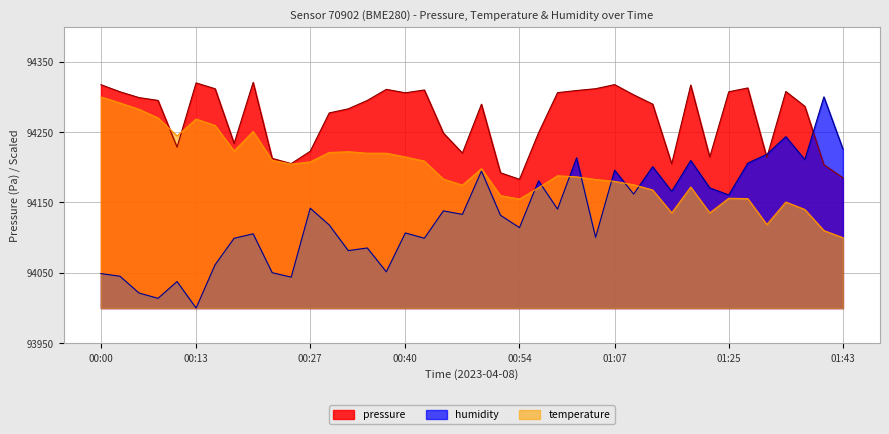

Rank the series by their average value, from lowest to highest.

humidity, temperature, pressure